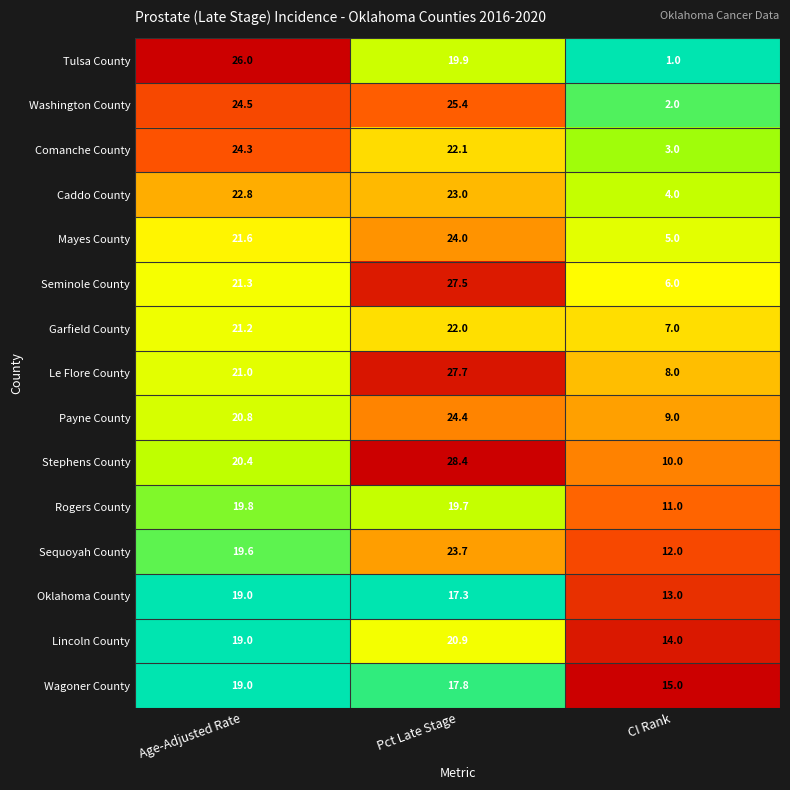

At which label does Tulsa County first exceed 19?

Age-Adjusted Rate